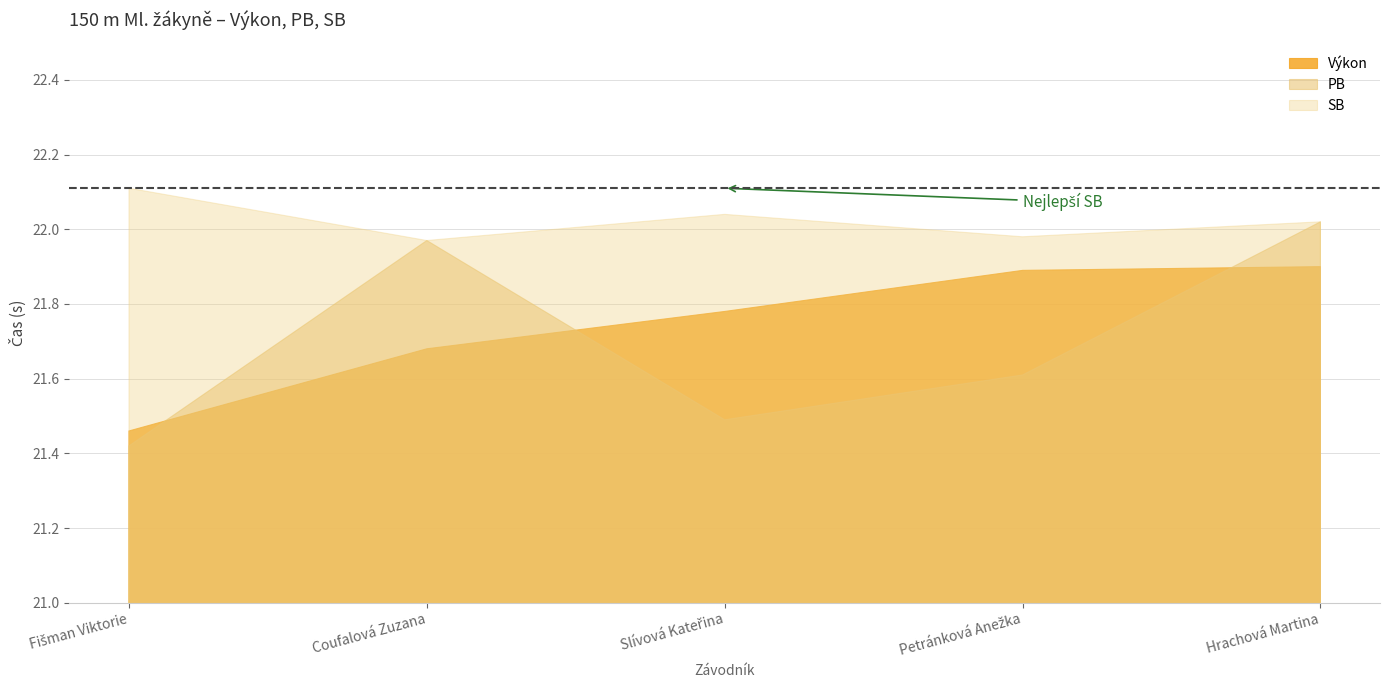

How many lines are shown in the chart?

3